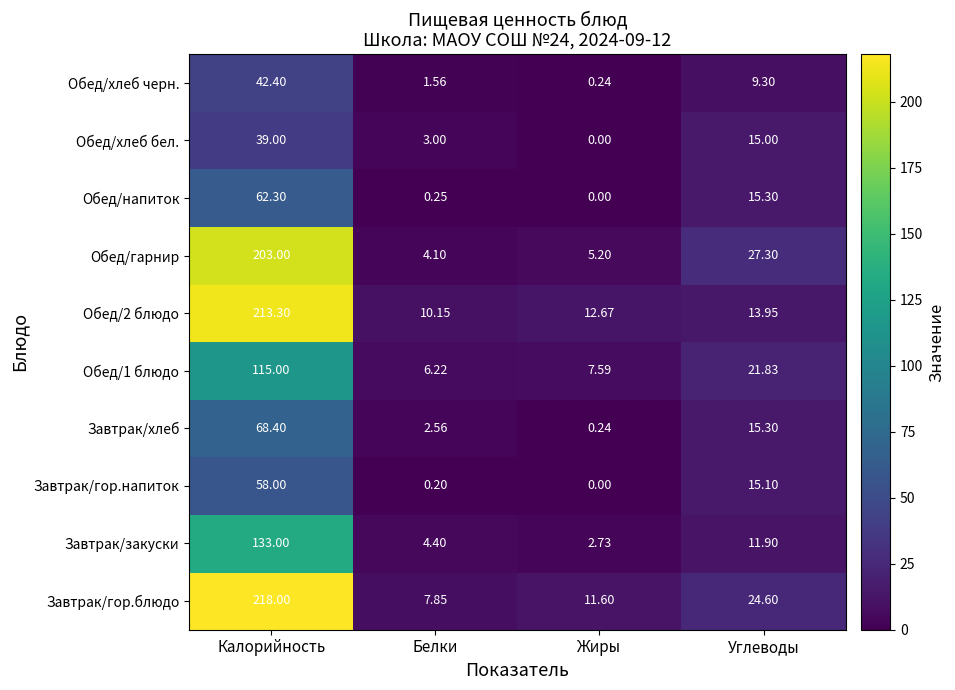

How many distinct data groups are displayed?

10